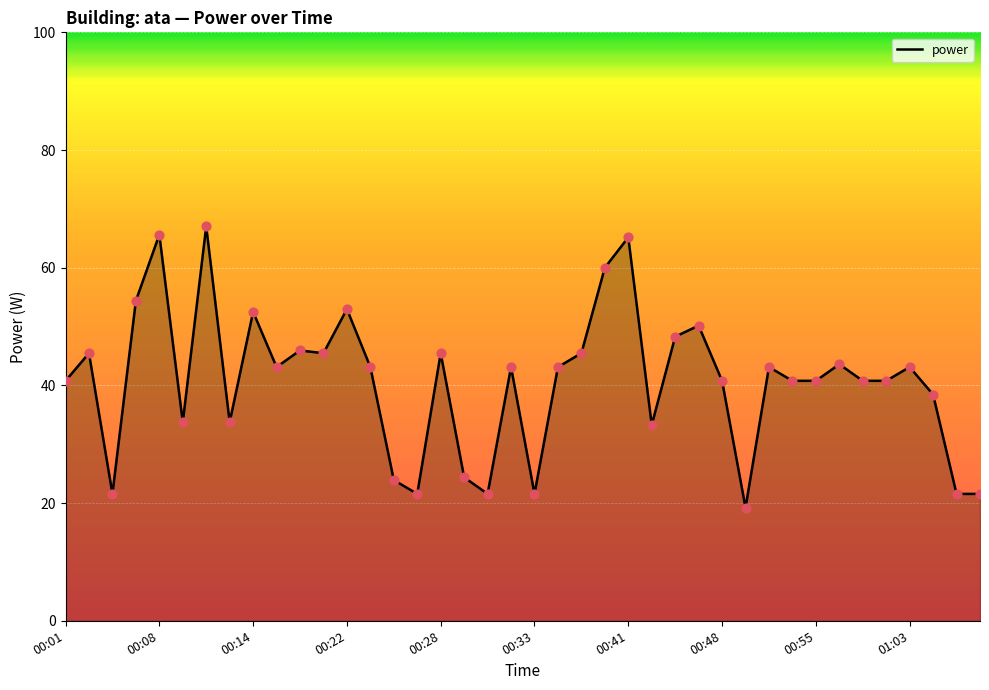

What is the greatest value displayed?

67.0